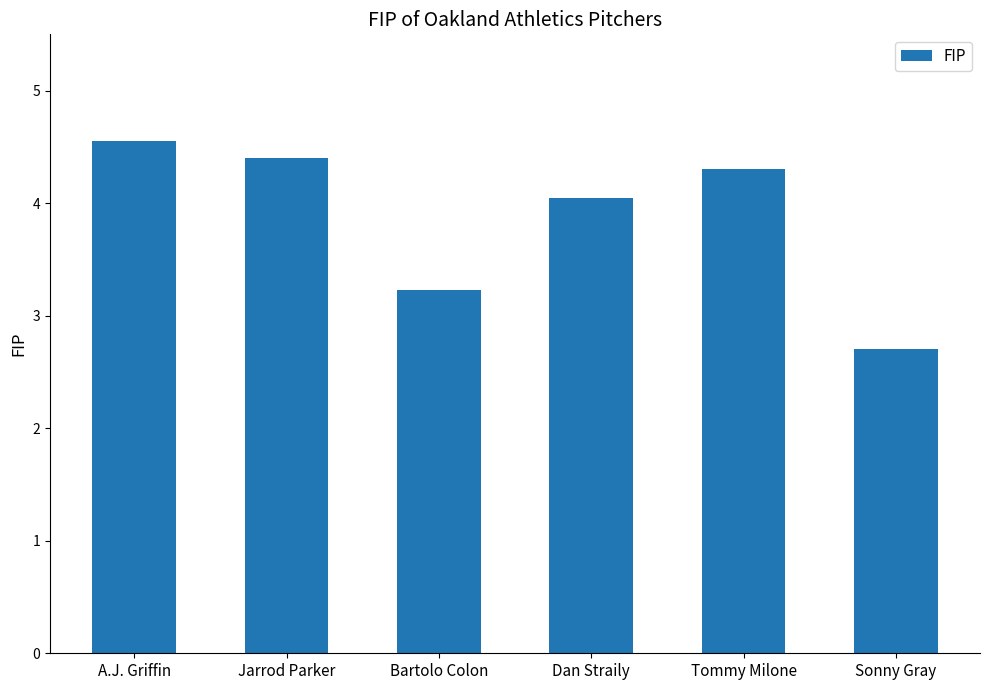

Which category has the highest value across all series?

A.J. Griffin